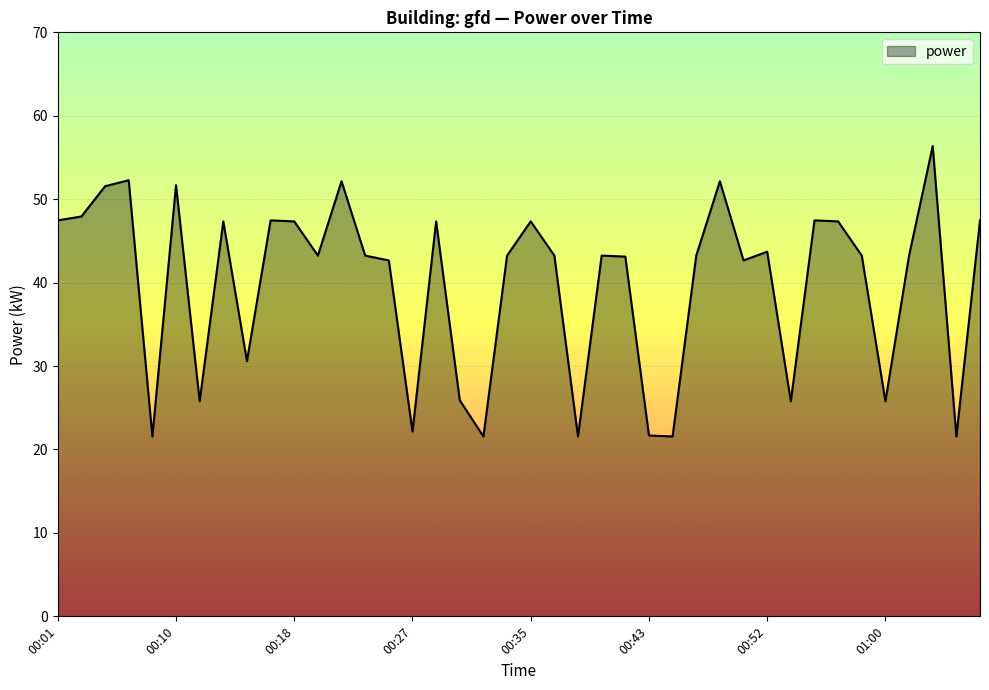

What is the smallest value displayed?

21.6